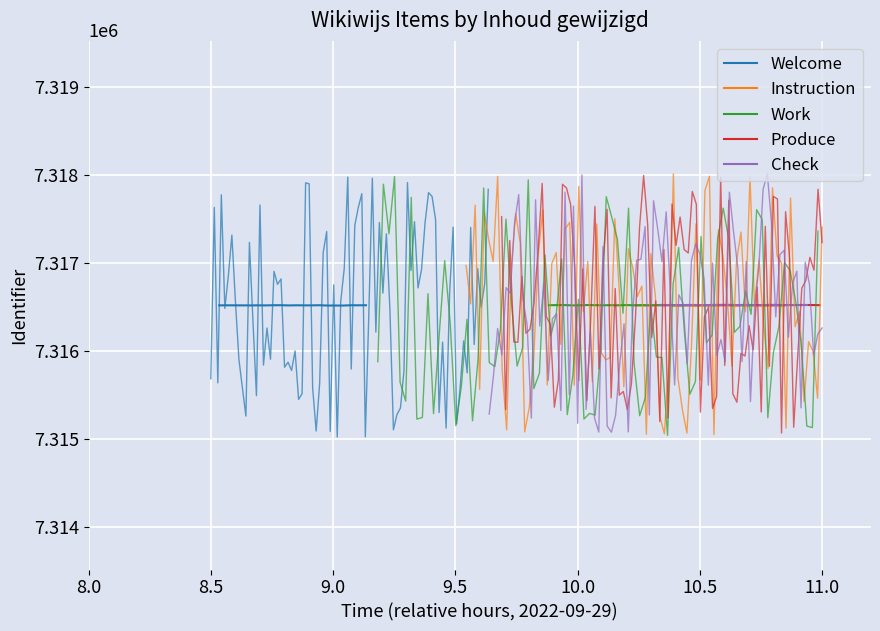

True or false: Produce and Check intersect in this chart.

True